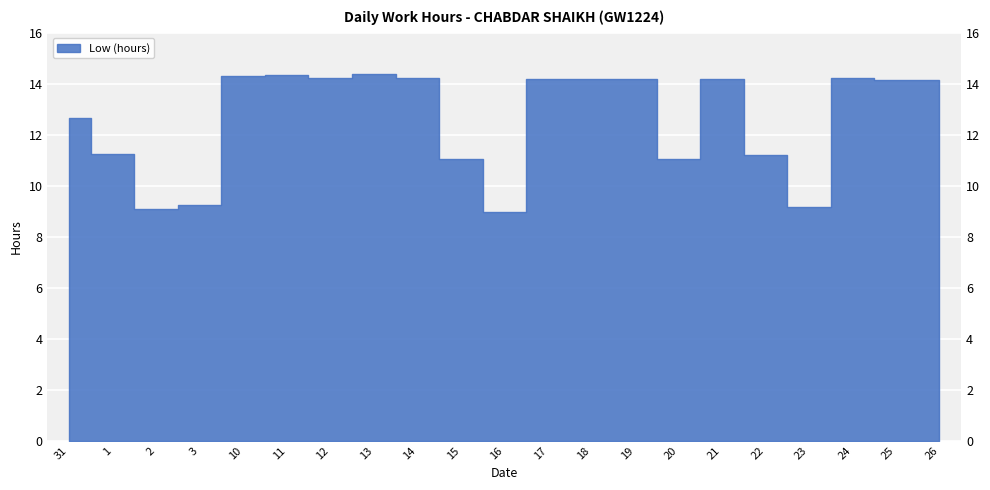

The value at 19 is 14.2. True or false?

True